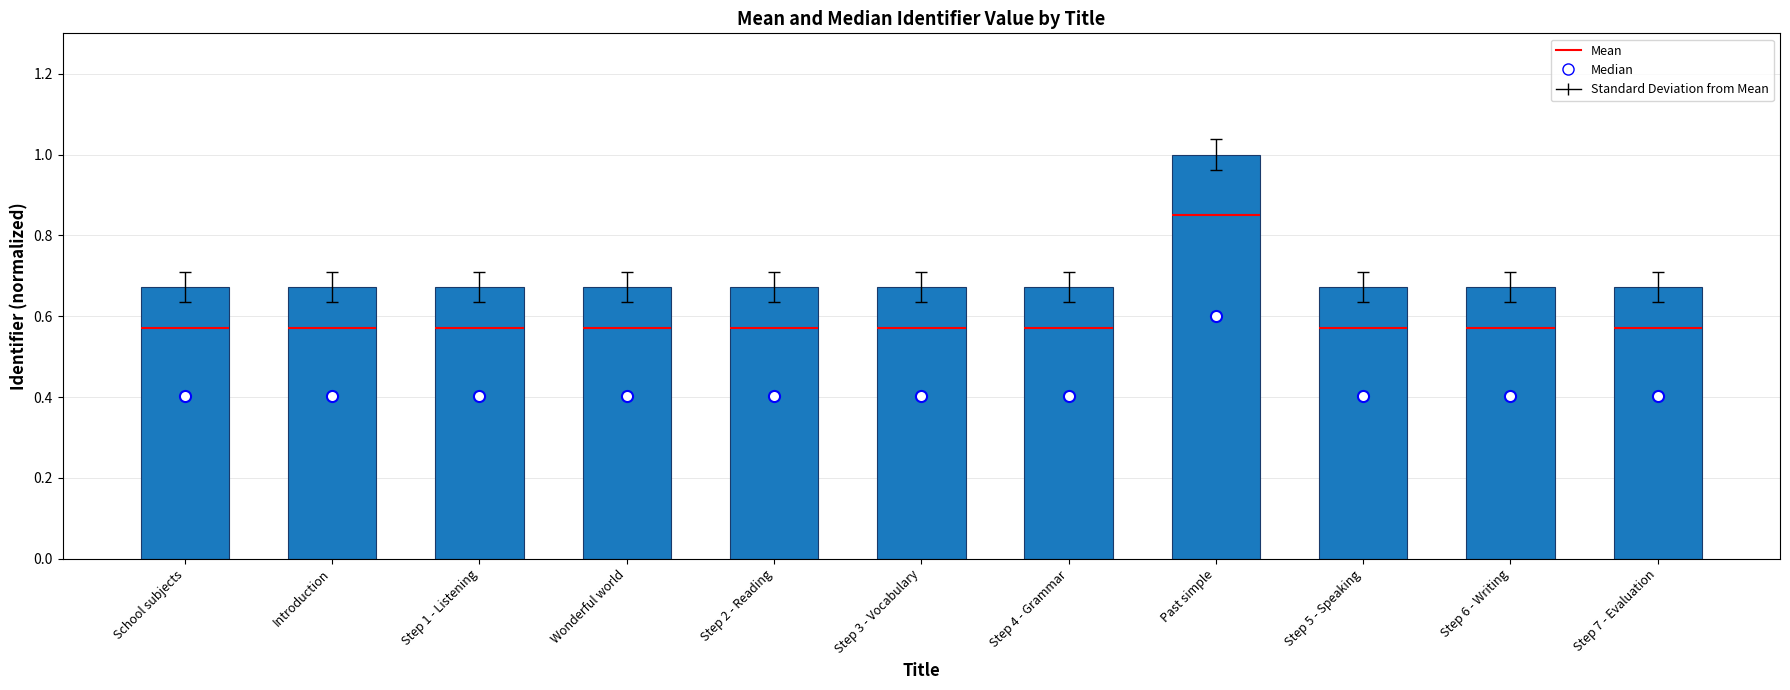

What is the smallest value displayed?

0.7